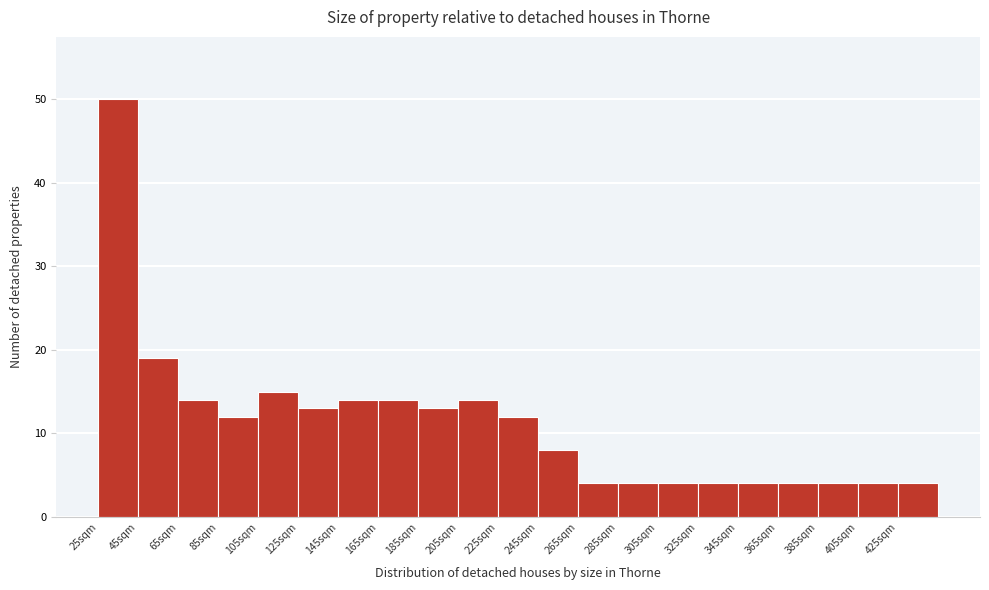

Over which range of the x-axis is the bar tallest?

25 to 45